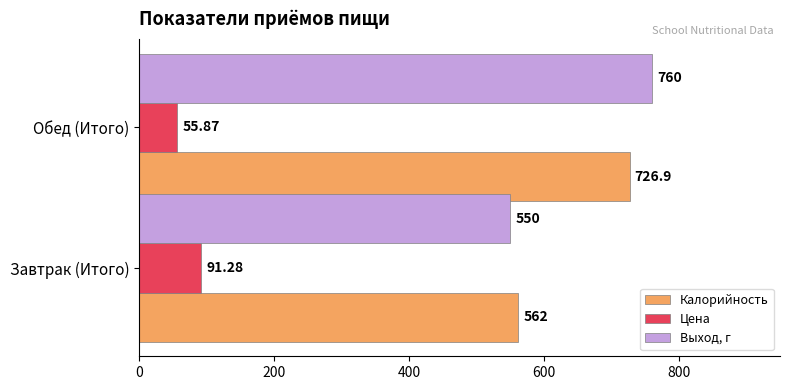

At which label is Калорийность closest to 644?

Завтрак (Итого)